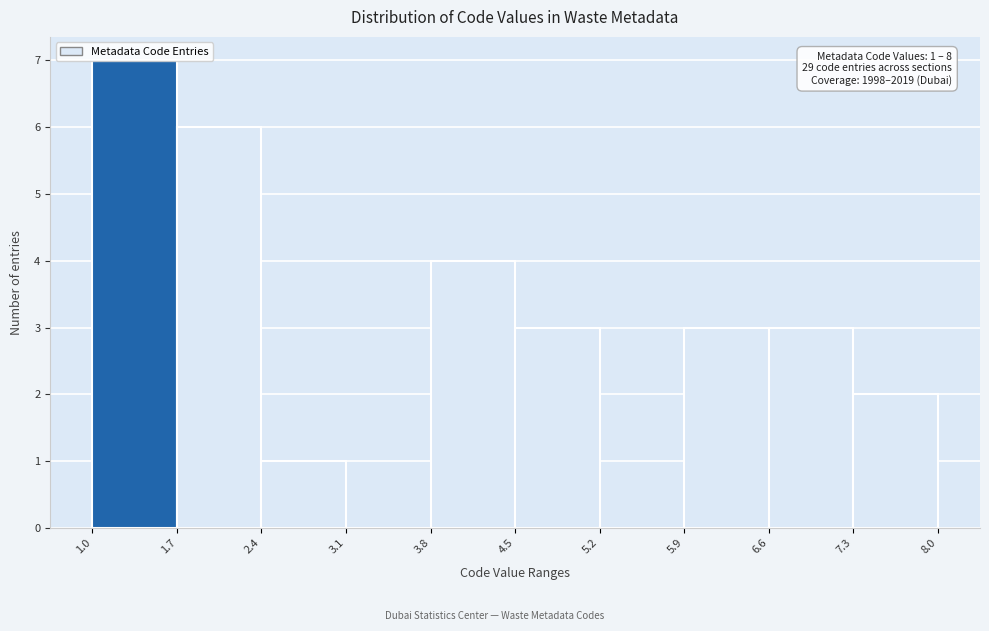

Over which range of the x-axis is the bar tallest?

1.0 to 1.7